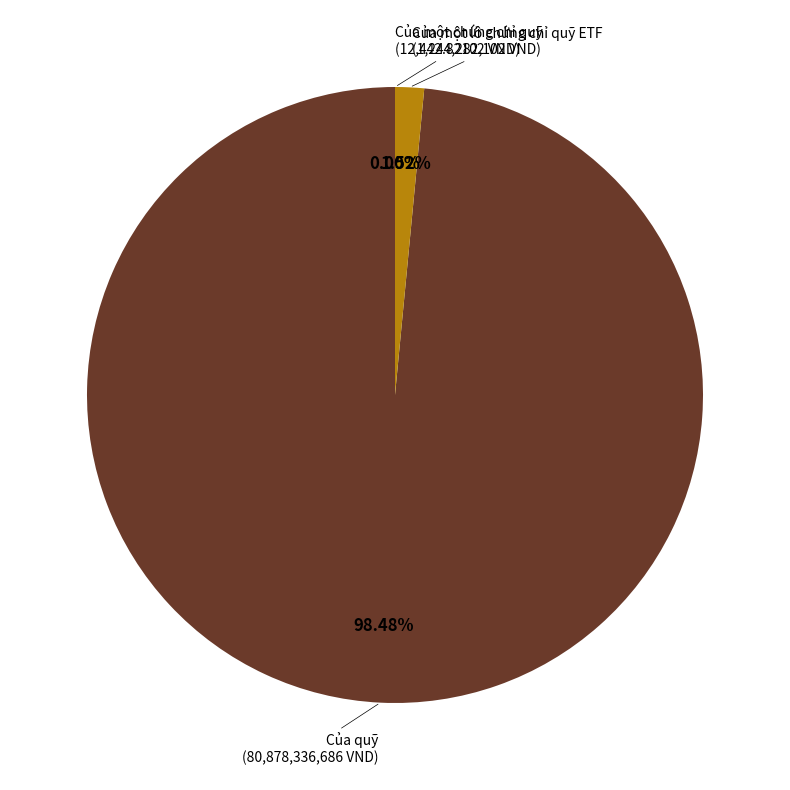

Is there any slice that represents more than half of the pie?

Yes